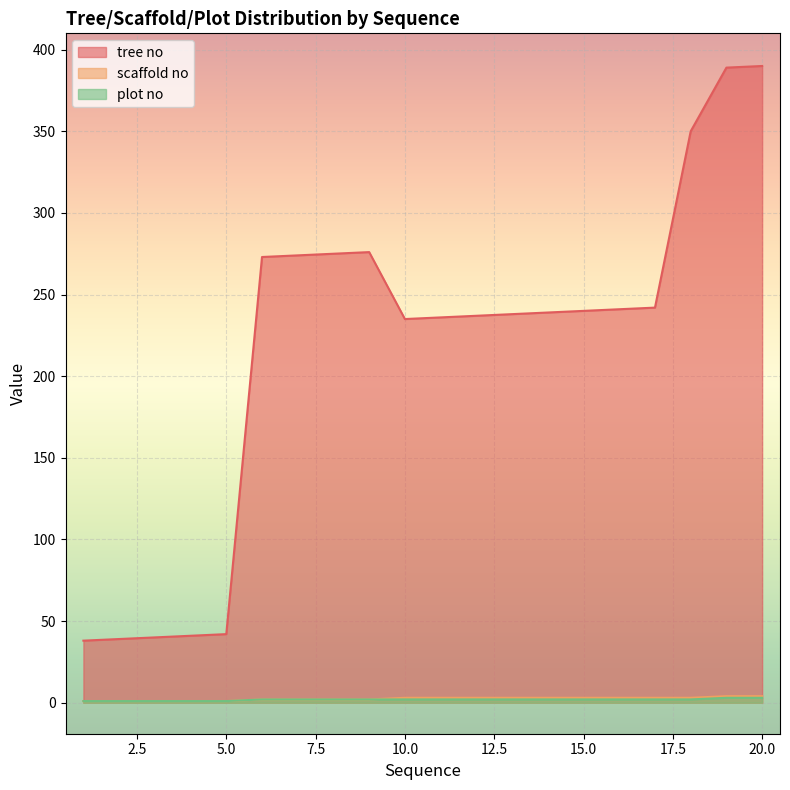

Reading left to right, transcribe all the data shown in this chart.

tree no: 1=38	2=39	3=40	4=41	5=42	6=273	7=274	8=275	9=276	10=235	11=236	12=237	13=238	14=239	15=240	16=241	17=242	18=350	19=389	20=390
scaffold no: 1=1	2=1	3=1	4=1	5=1	6=2	7=2	8=2	9=2	10=3	11=3	12=3	13=3	14=3	15=3	16=3	17=3	18=3	19=4	20=4
plot no: 1=1	2=1	3=1	4=1	5=1	6=2	7=2	8=2	9=2	10=2	11=2	12=2	13=2	14=2	15=2	16=2	17=2	18=2	19=3	20=3